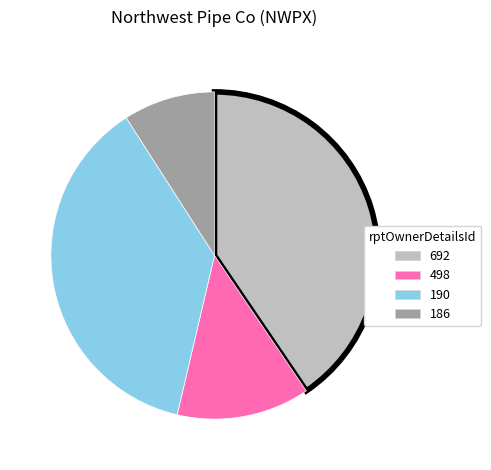

The 186 slice represents 1% of the pie. True or false?

False